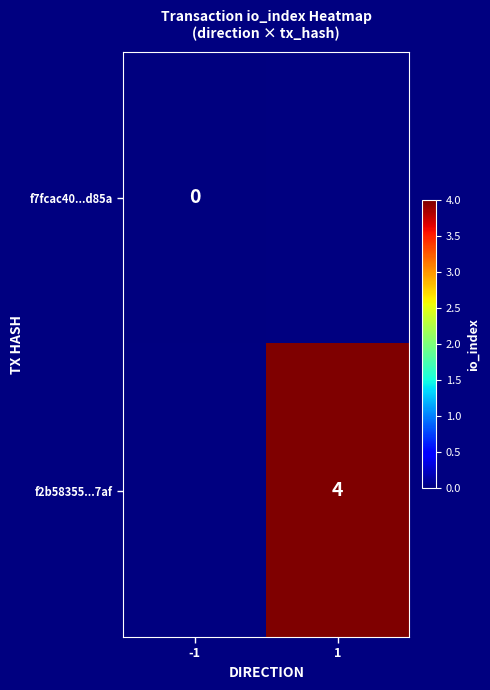

Which series has the widest spread of values?

f7fcac40...d85a